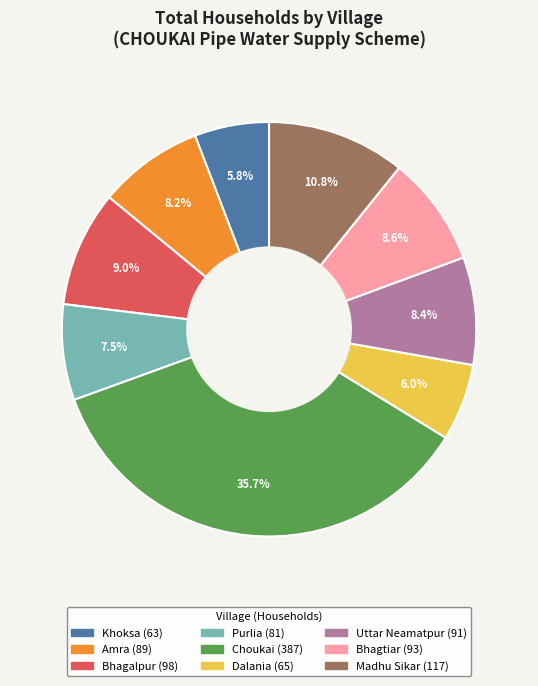

How many slices are in this pie chart?

9